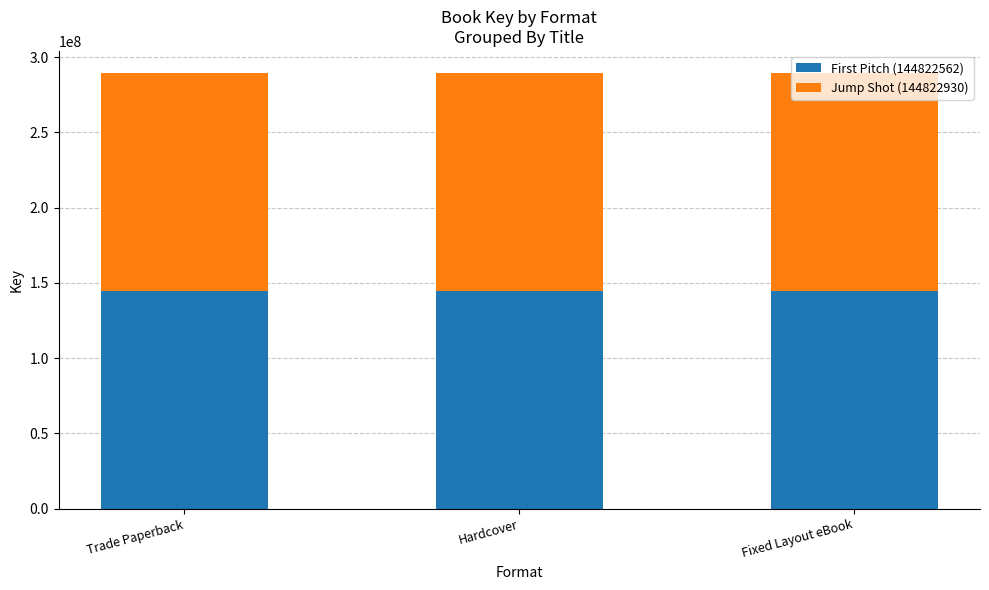

How many bars are there in total?

3